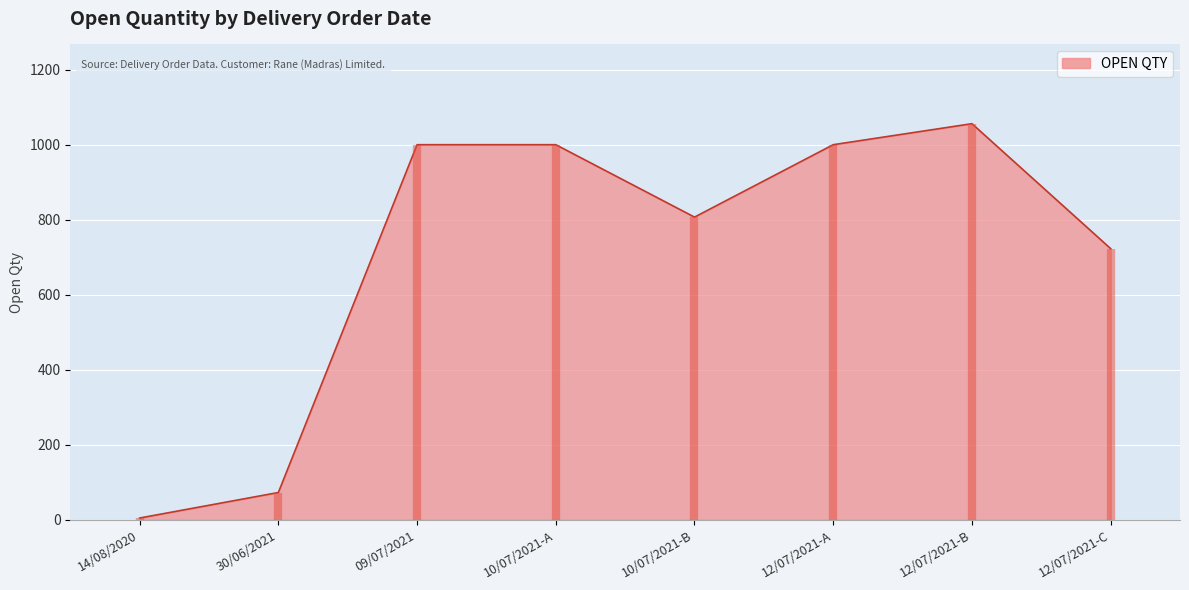

True or false: the data shows 723 at 12/07/2021.

True